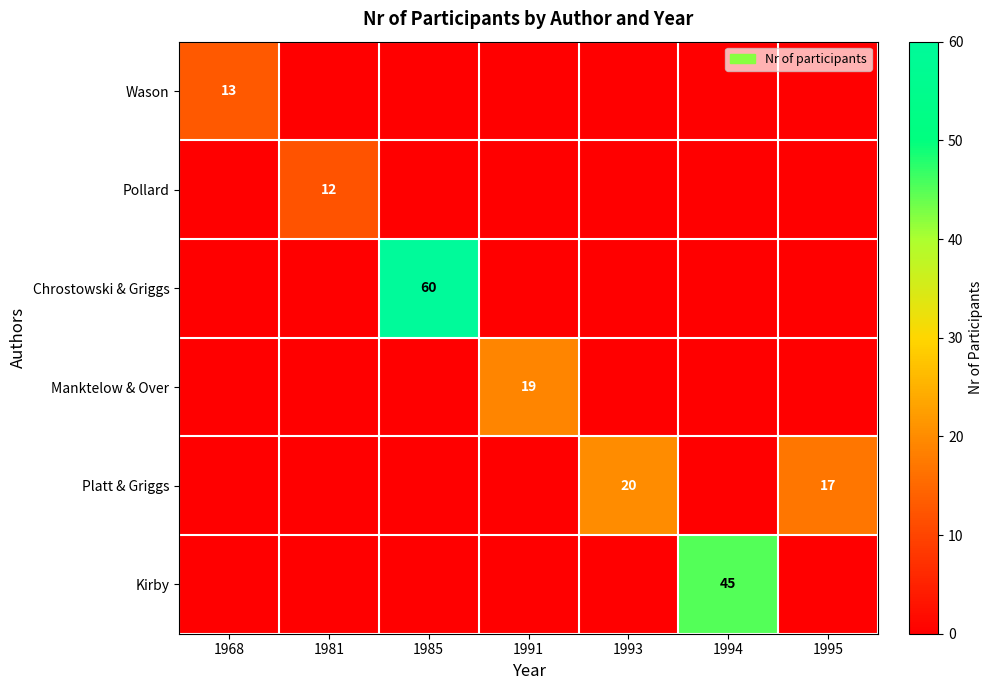

Is it true that Kirby equals 45 at 1994?

True